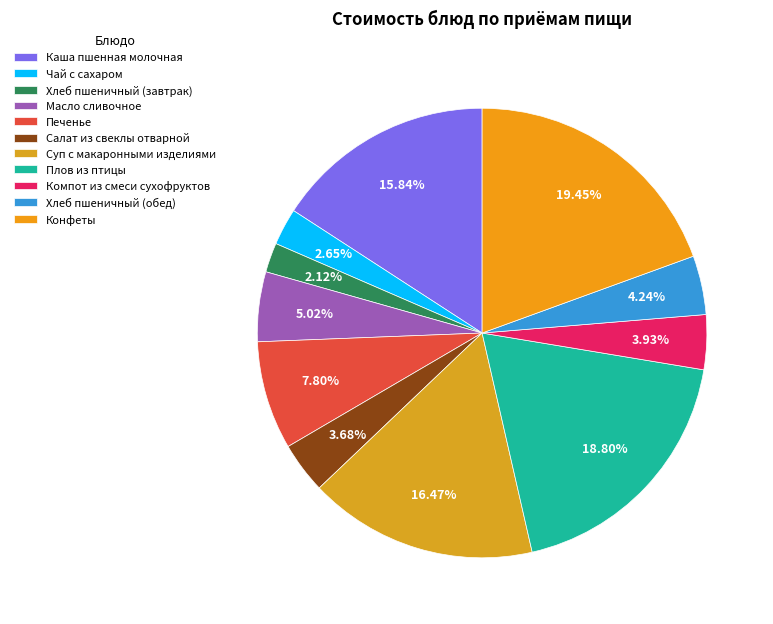

To the nearest percent, what percentage of the pie is Печенье?

8%